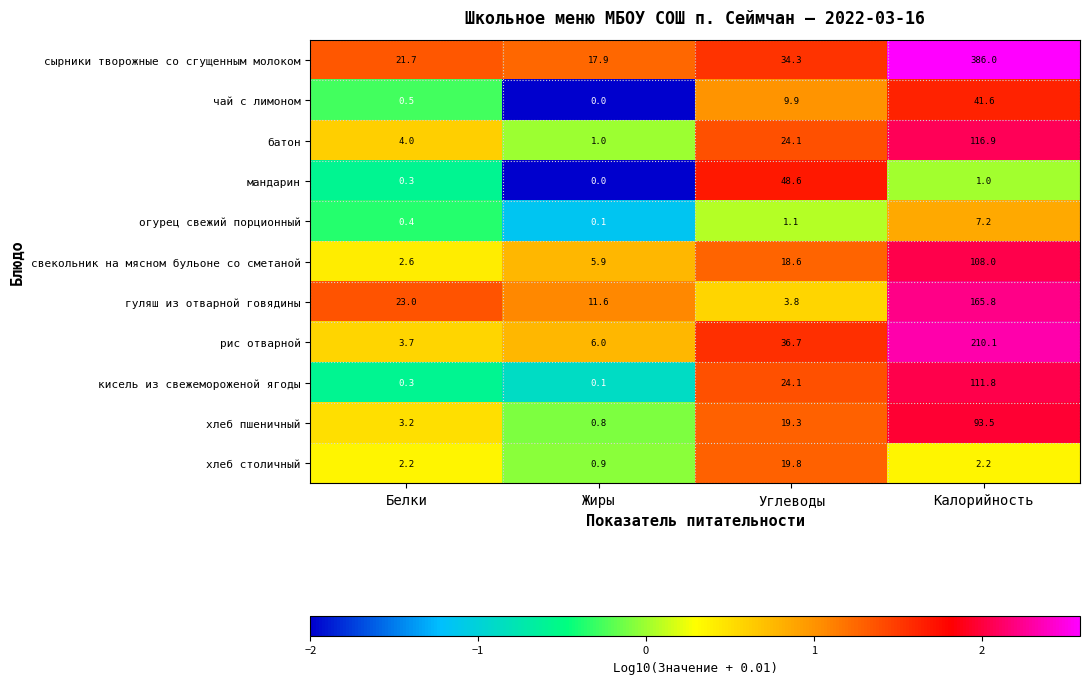

List the labels in order of мандарин value, smallest first.

Жиры, Белки, Калорийность, Углеводы